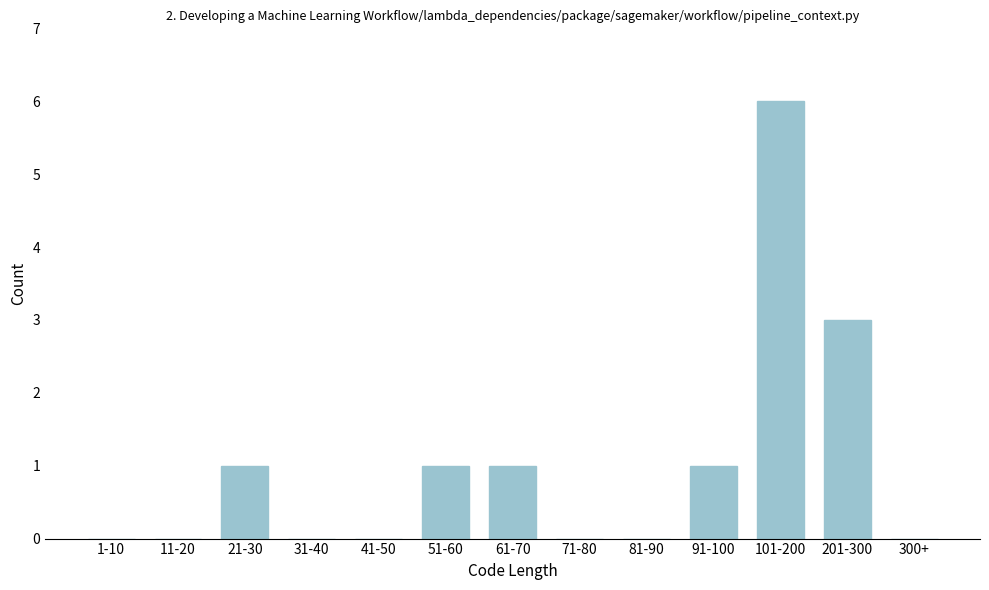

Reading left to right, extract all data points from this chart.

1-10=0	11-20=0	21-30=1	31-40=0	41-50=0	51-60=1	61-70=1	71-80=0	81-90=0	91-100=1	101-200=6	201-300=3	300+=0